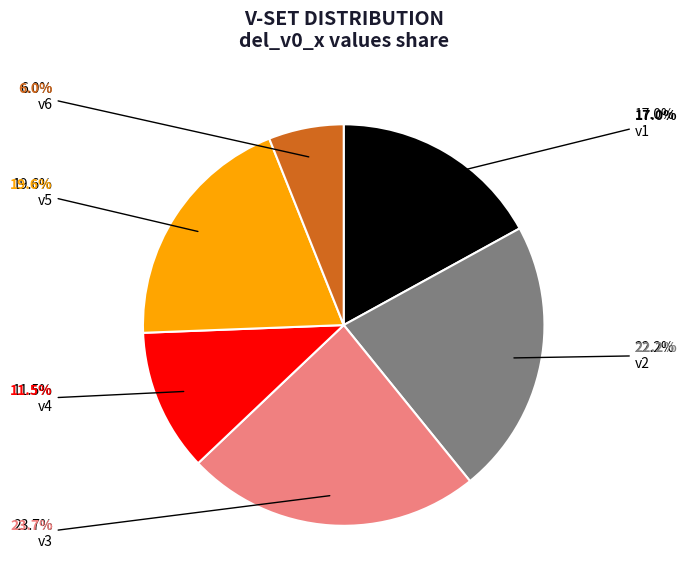

Rank the categories by value from highest to lowest.

v3, v2, v5, v1, v4, v6